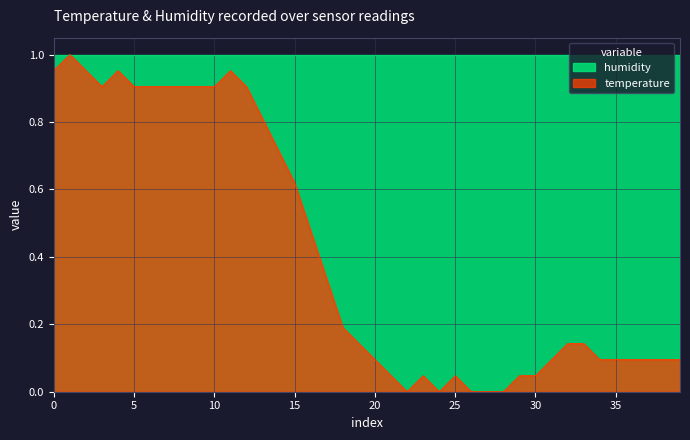

Does the chart have visible grid lines?

Yes